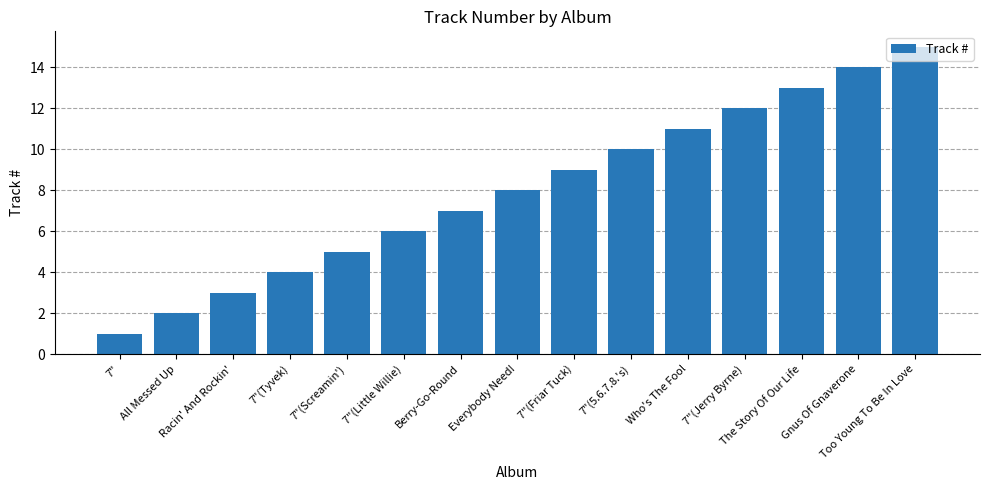

Reading left to right, extract all data points from this chart.

1	2	3	4	5	6	7	8	9	10	11	12	13	14	15